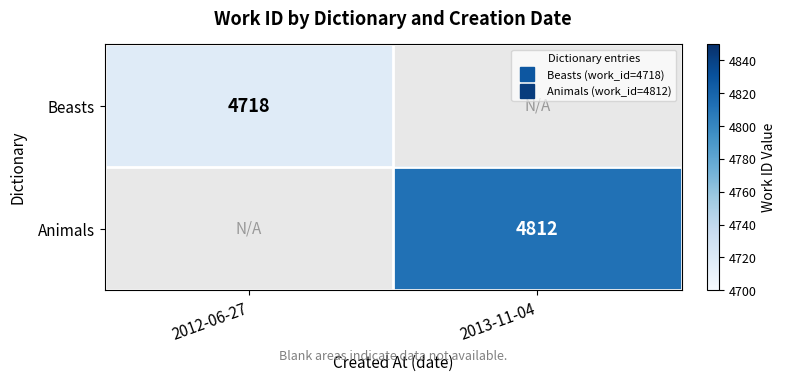

What is the greatest value displayed?

4812.0